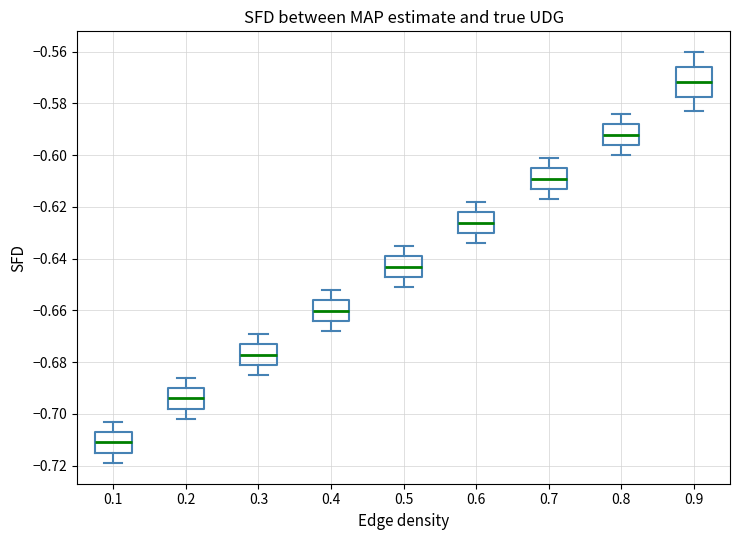

Reading left to right, read every box against the y-axis: the position of its median line, the range the box covers, and the ends of its whiskers. The values are not printed on the chart, so give them approximately, as read against the axis.

0.1: median -0.712, box -0.716 to -0.708, whiskers -0.720 to -0.704
0.2: median -0.694, box -0.698 to -0.690, whiskers -0.702 to -0.686
0.3: median -0.678, box -0.682 to -0.674, whiskers -0.686 to -0.670
0.4: median -0.660, box -0.664 to -0.656, whiskers -0.668 to -0.652
0.5: median -0.644, box -0.648 to -0.640, whiskers -0.652 to -0.636
0.6: median -0.626, box -0.630 to -0.622, whiskers -0.634 to -0.618
0.7: median -0.610, box -0.614 to -0.606, whiskers -0.618 to -0.602
0.8: median -0.592, box -0.596 to -0.588, whiskers -0.600 to -0.584
0.9: median -0.572, box -0.578 to -0.566, whiskers -0.584 to -0.560